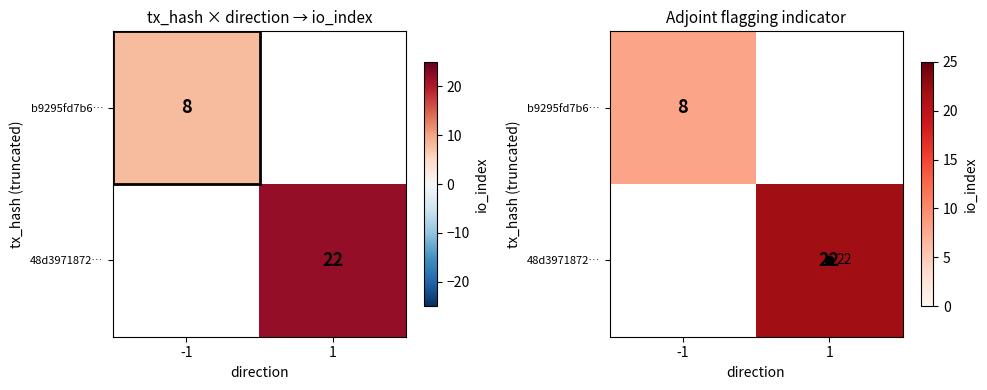

What is the approximate value of 48d3971872… at 1?

22.0